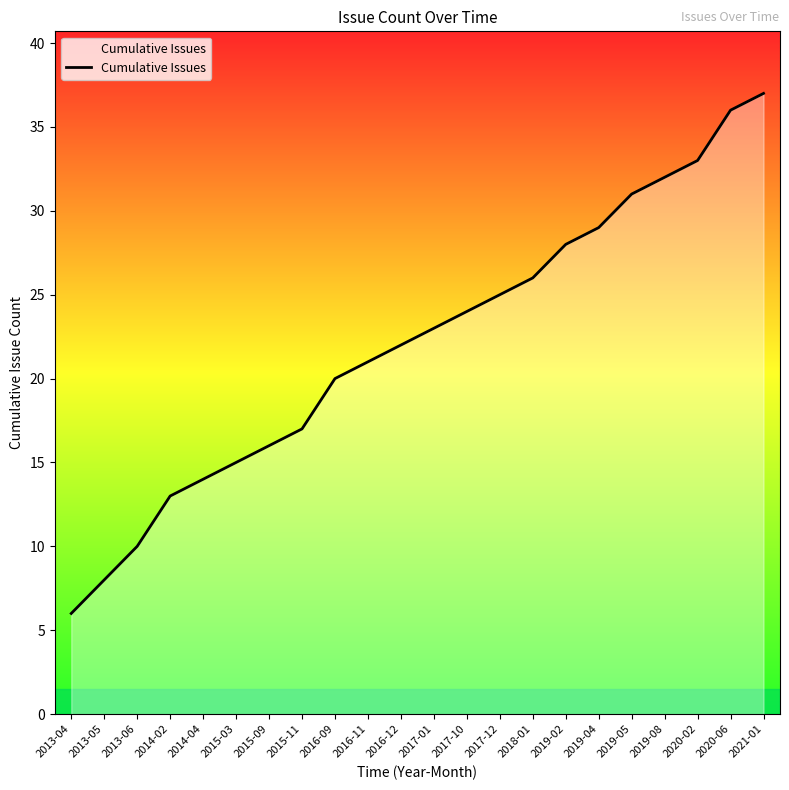

What is the average value?

22